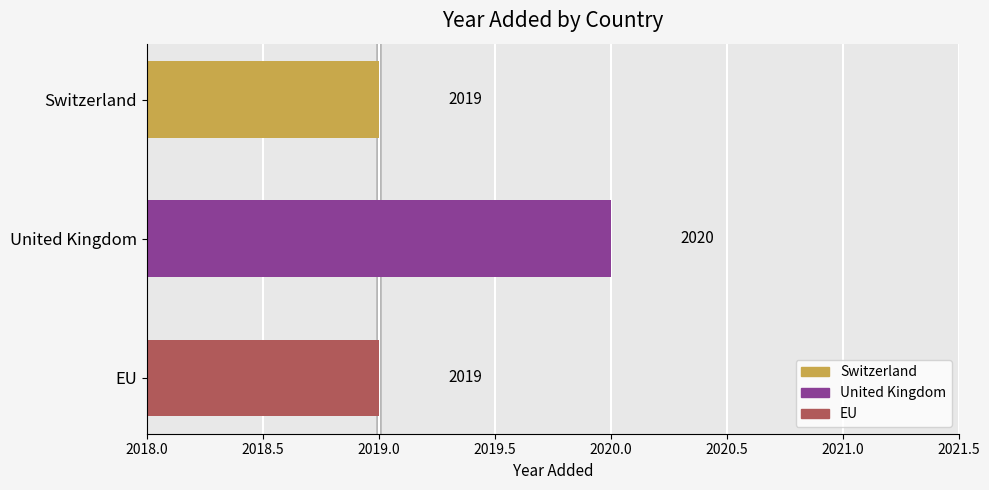

What is the change in value from Switzerland to United Kingdom?

+1